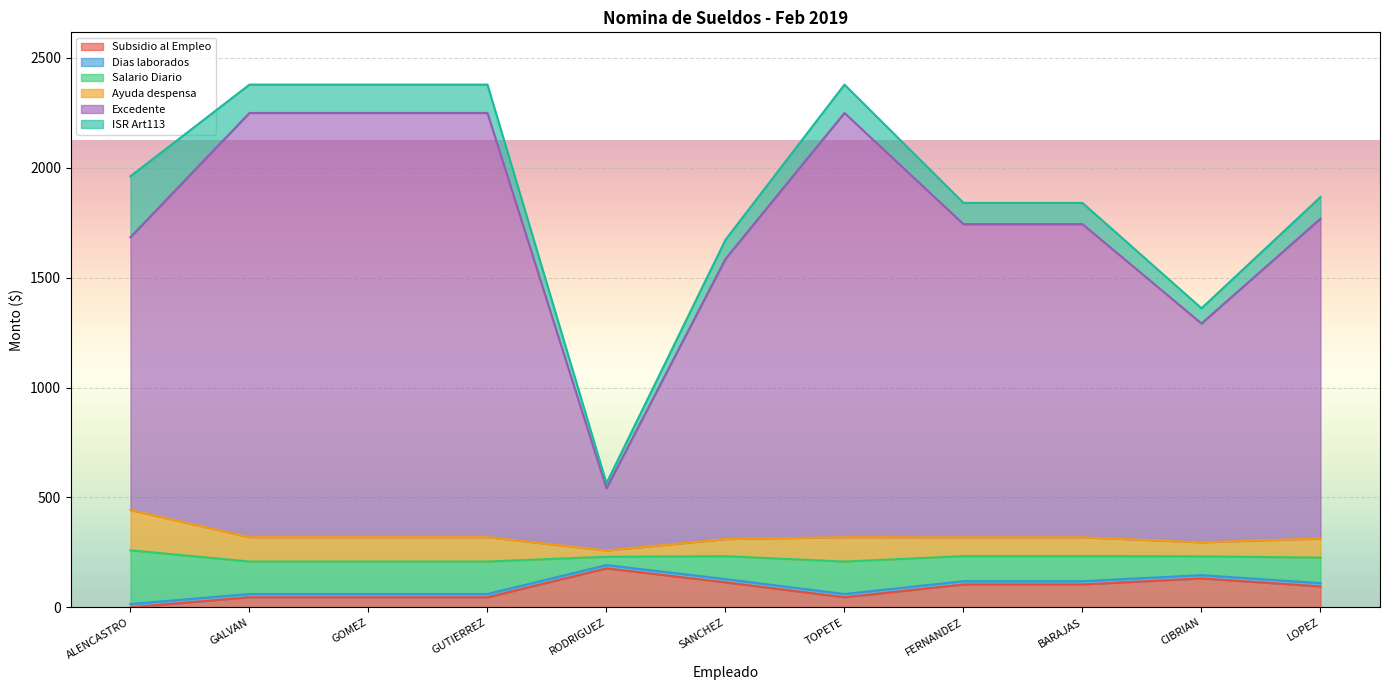

Which has a higher value, LOPEZ or RODRIGUEZ?

RODRIGUEZ